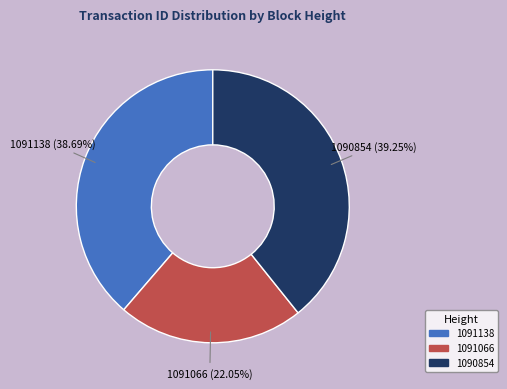

How much of the chart is everything except 1091138?

61.3%